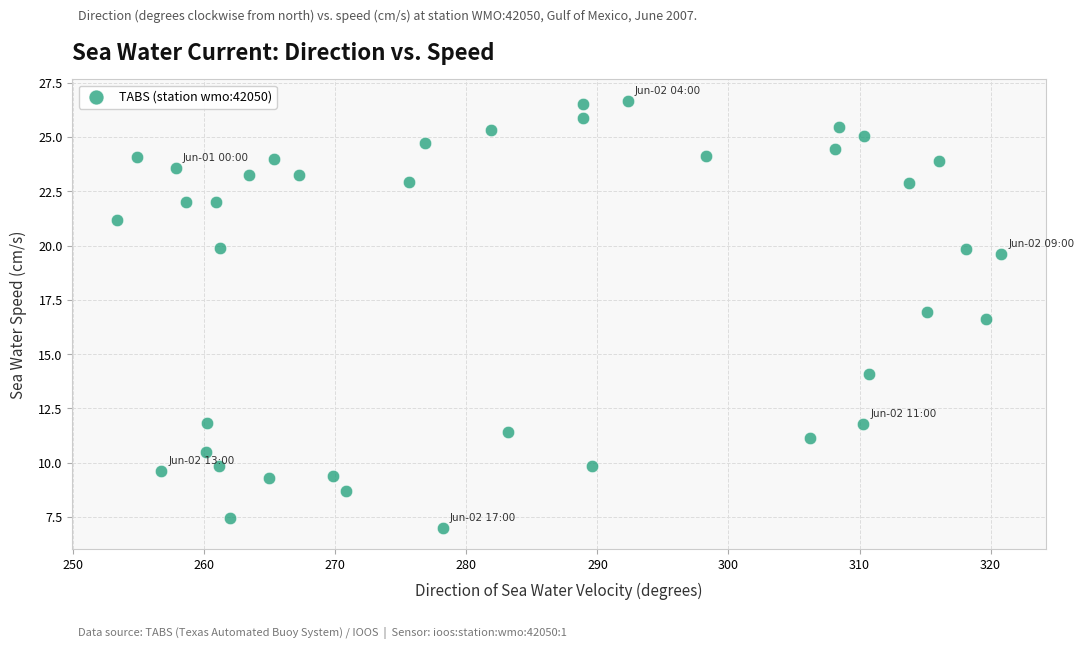

What Y value in the scatter plot is closest to 16?

16.6